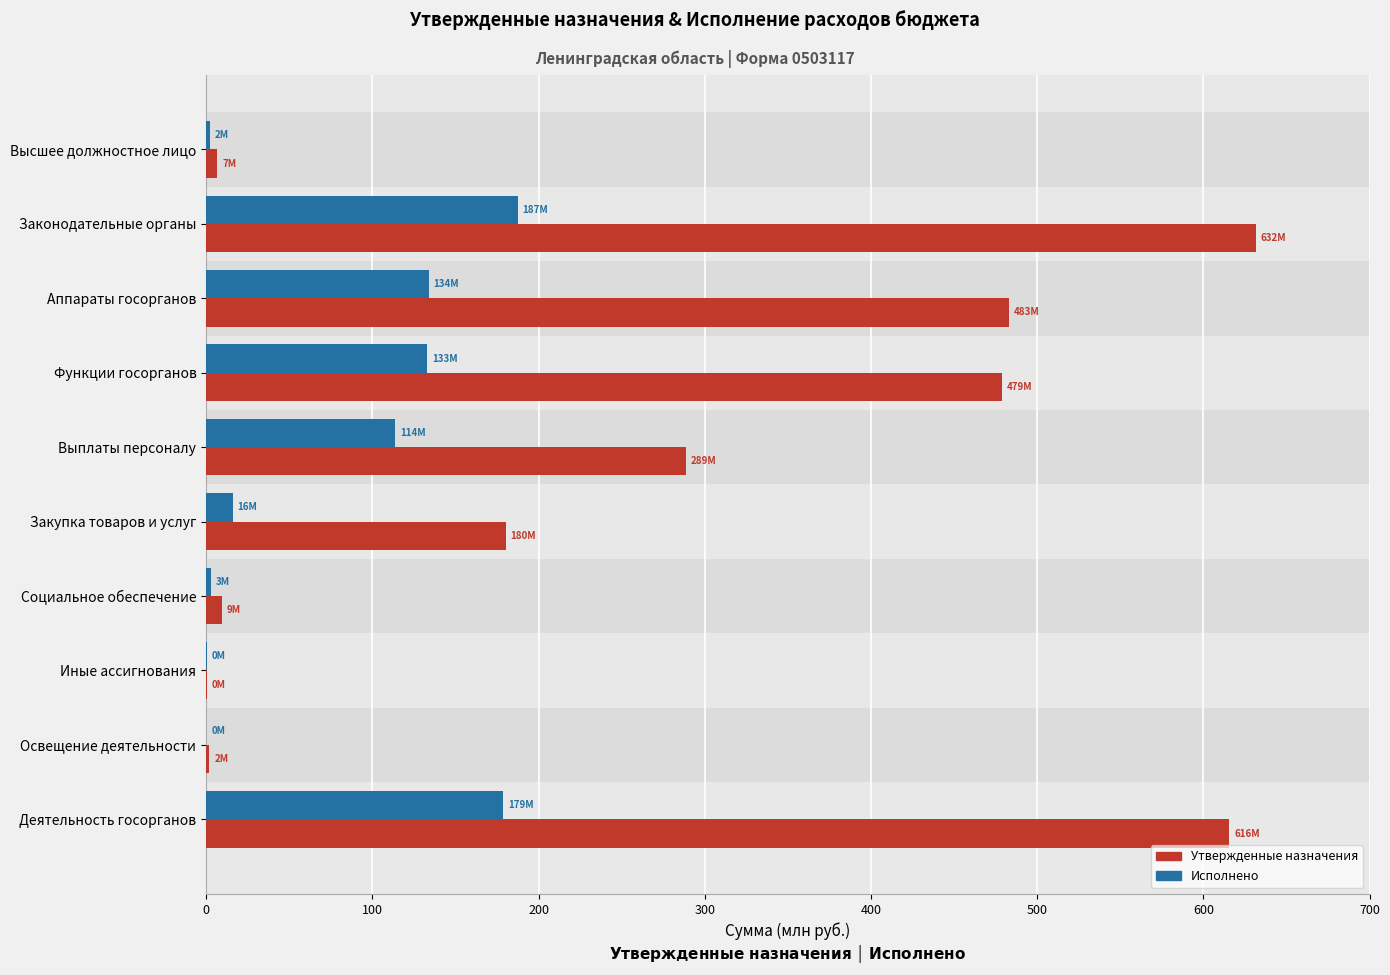

What is the maximum value for Исполнено?

187.5